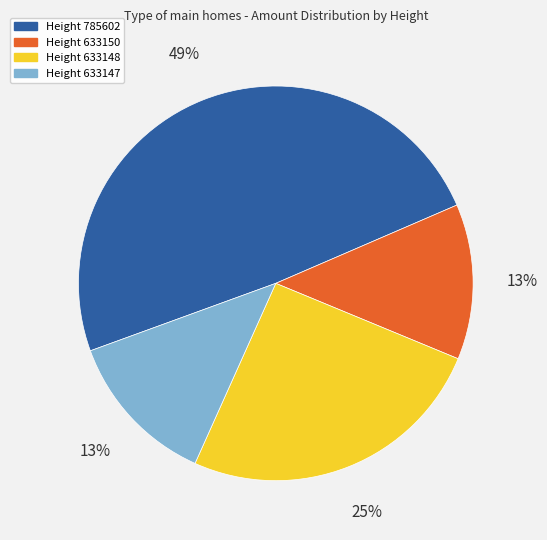

Does Height 633150 represent more than half of the total?

No